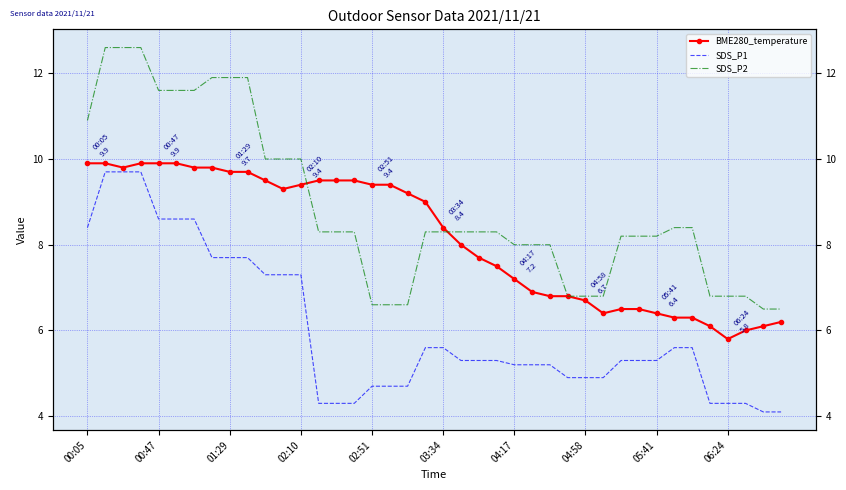

How many lines are shown in the chart?

3